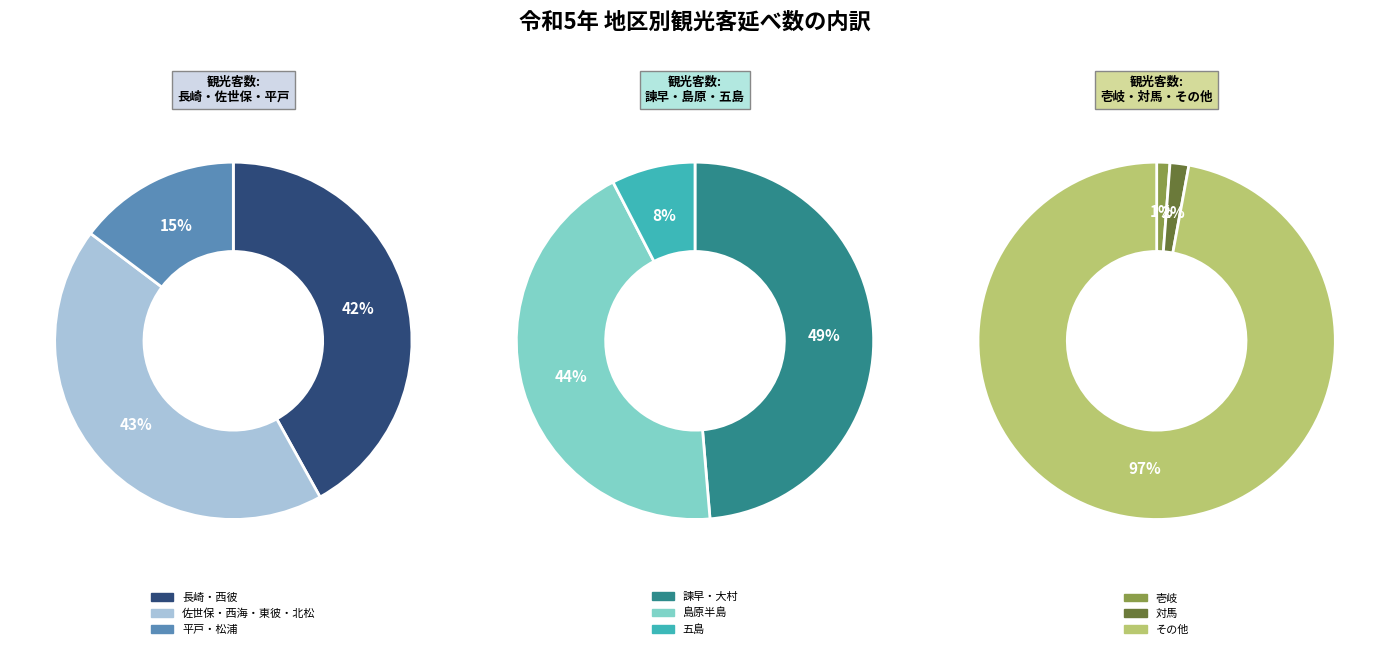

What is the change in value from 長崎・西彼 to 対馬?

-7817503